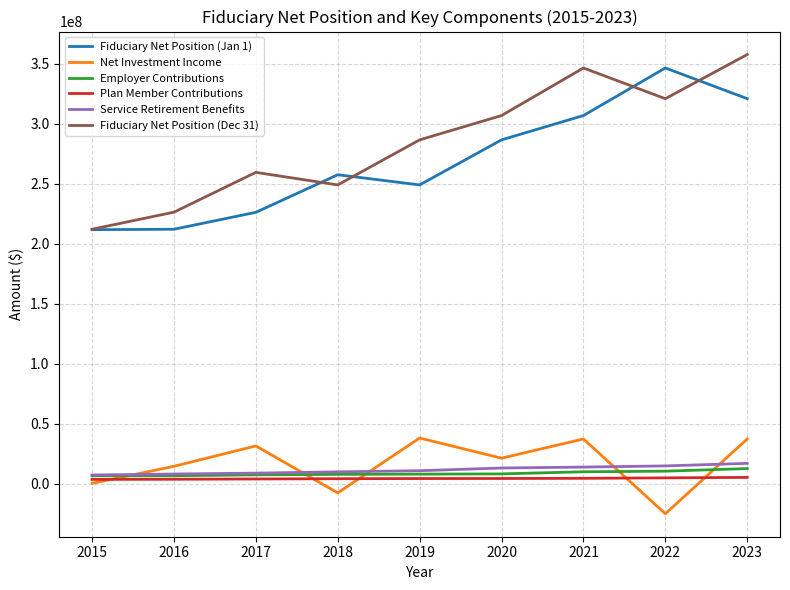

How many series are shown in this chart?

6